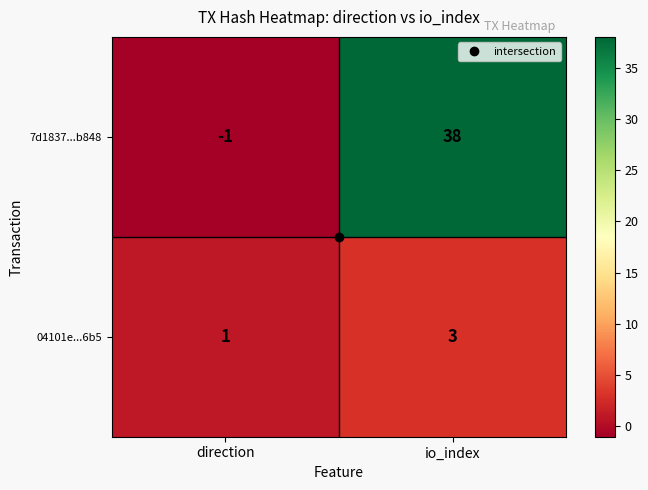

What is the sum of all 7d1837...b848 values?

37